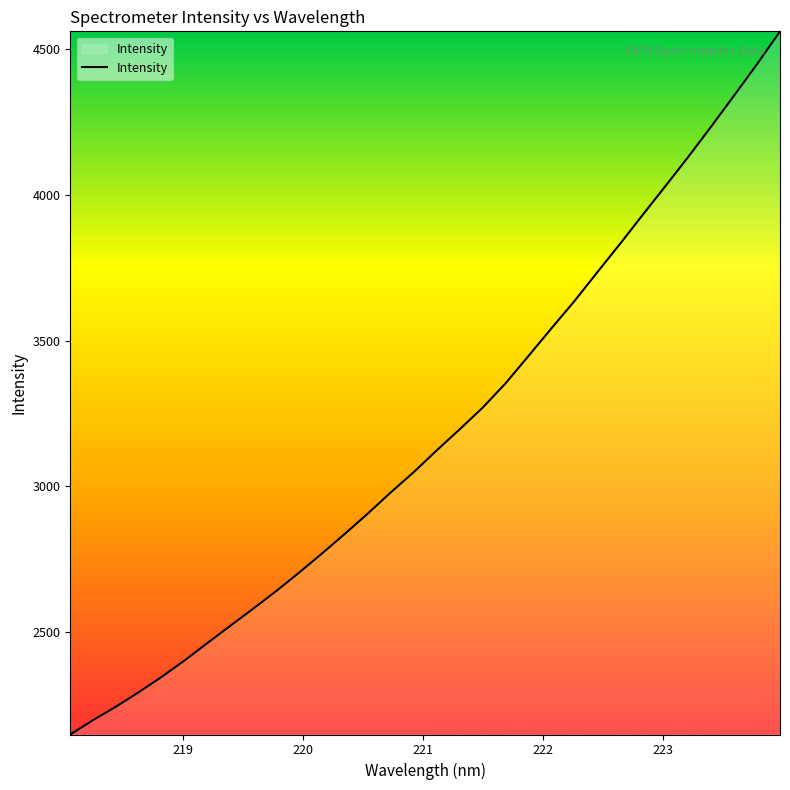

What is the minimum value shown in the chart?

2148.2